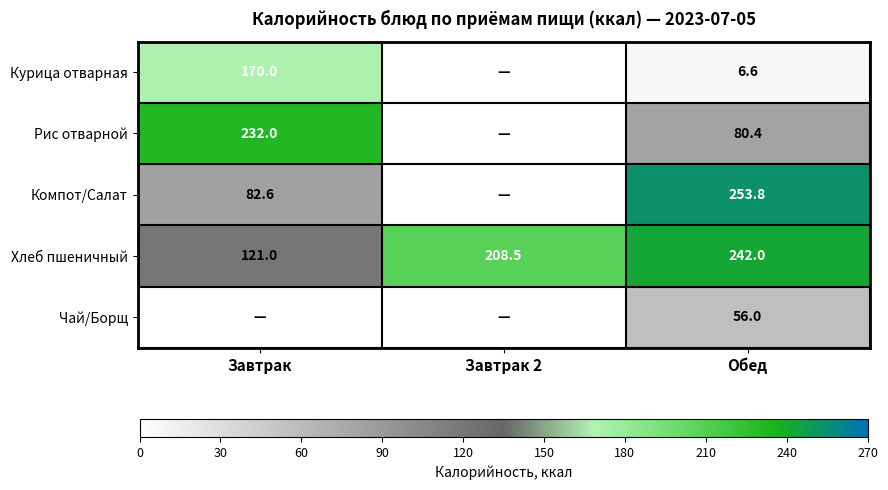

At how many categories does at least one series exceed 110?

3